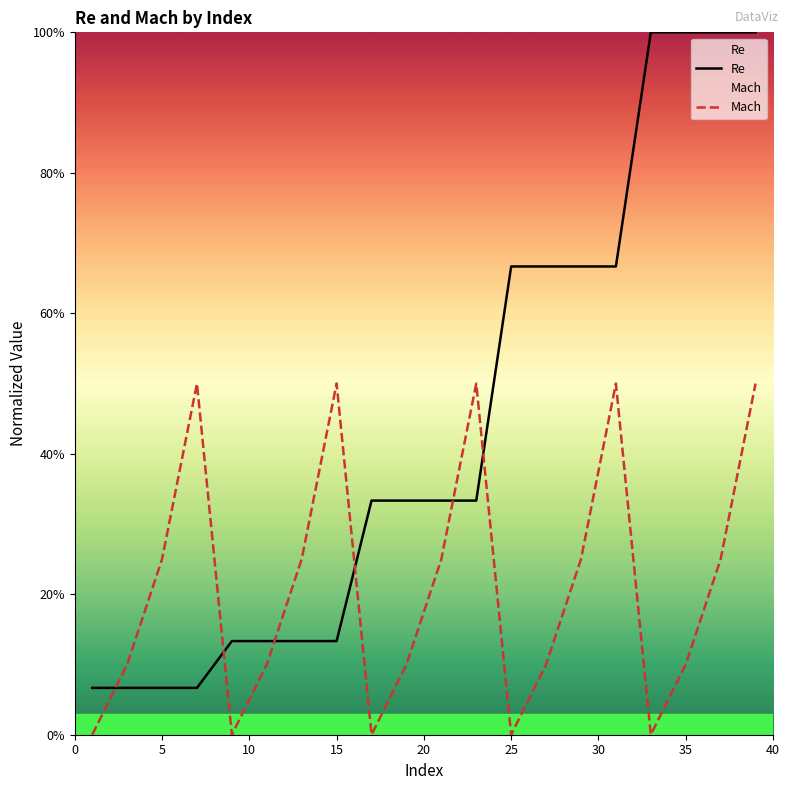

How many times do Mach and Re cross each other?

6